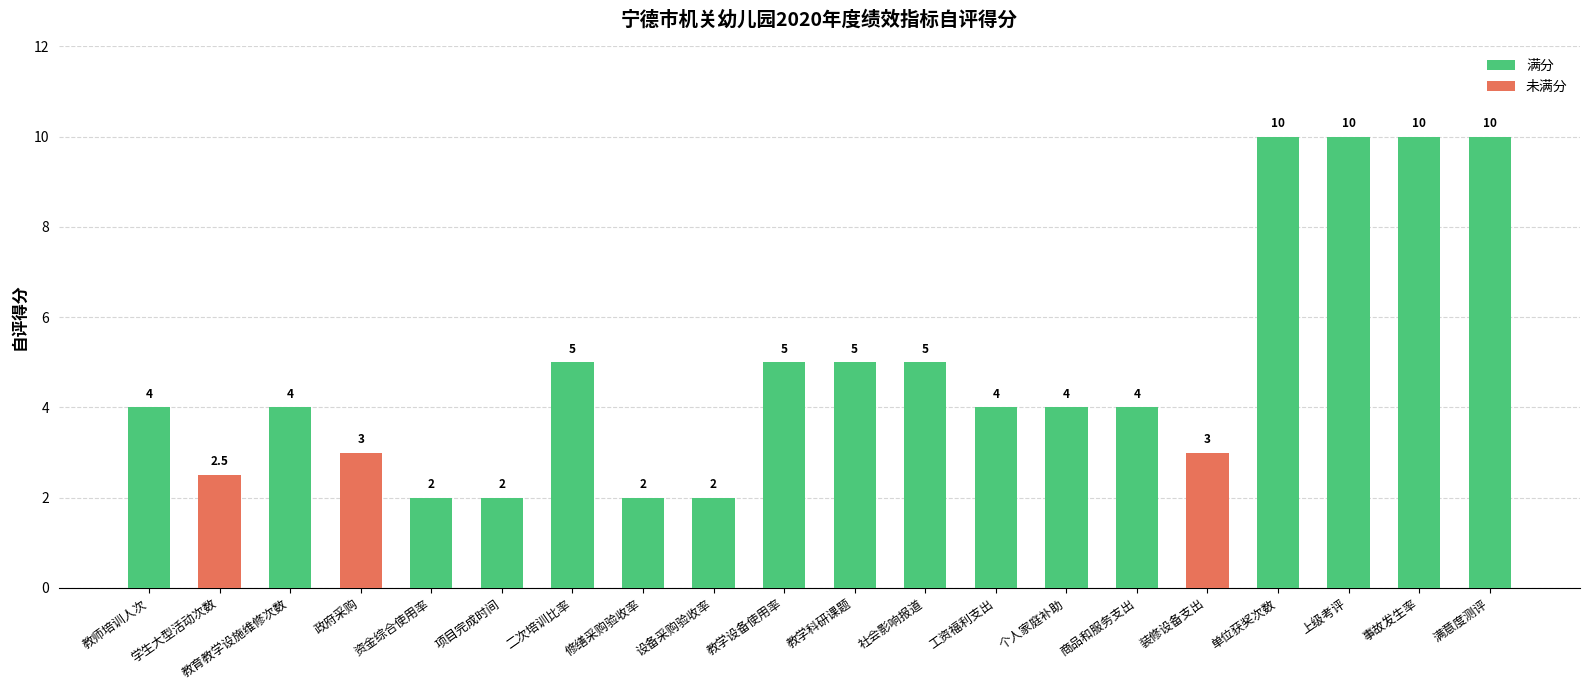

What is the minimum value shown in the chart?

2.0